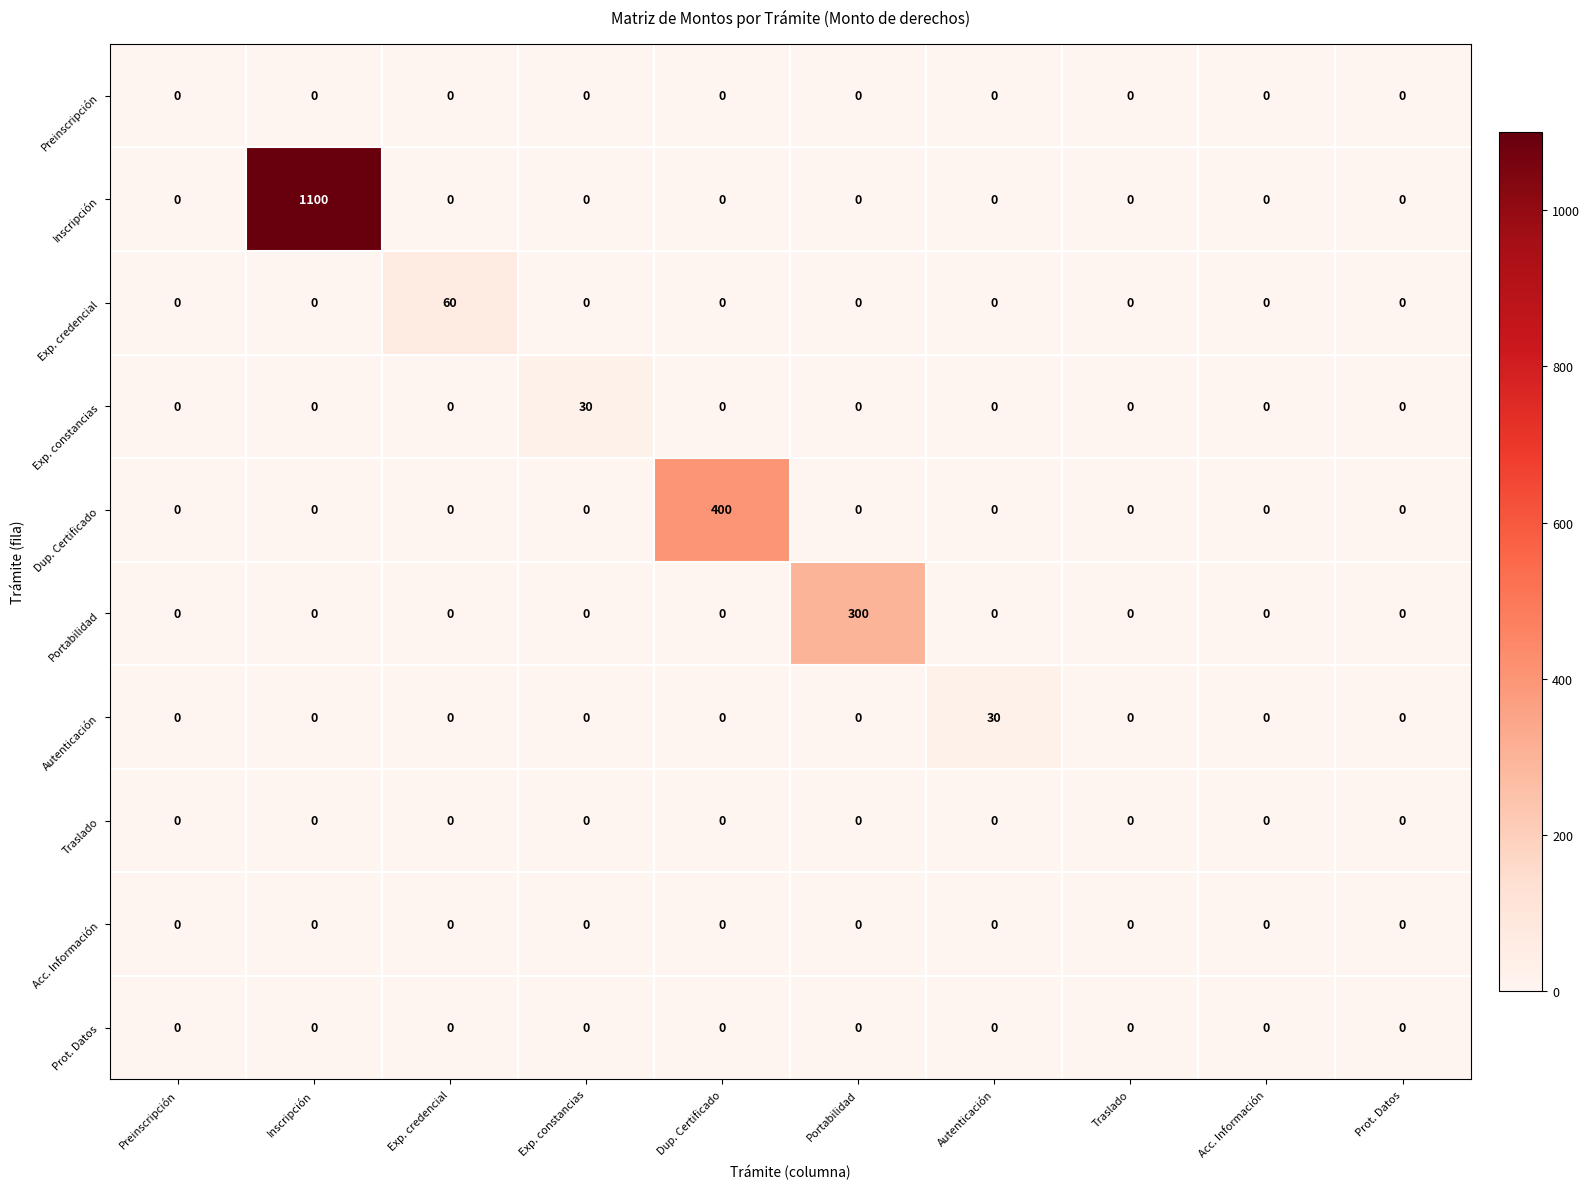

True or false: Portabilidad has a value of 0 at Inscripción.

True